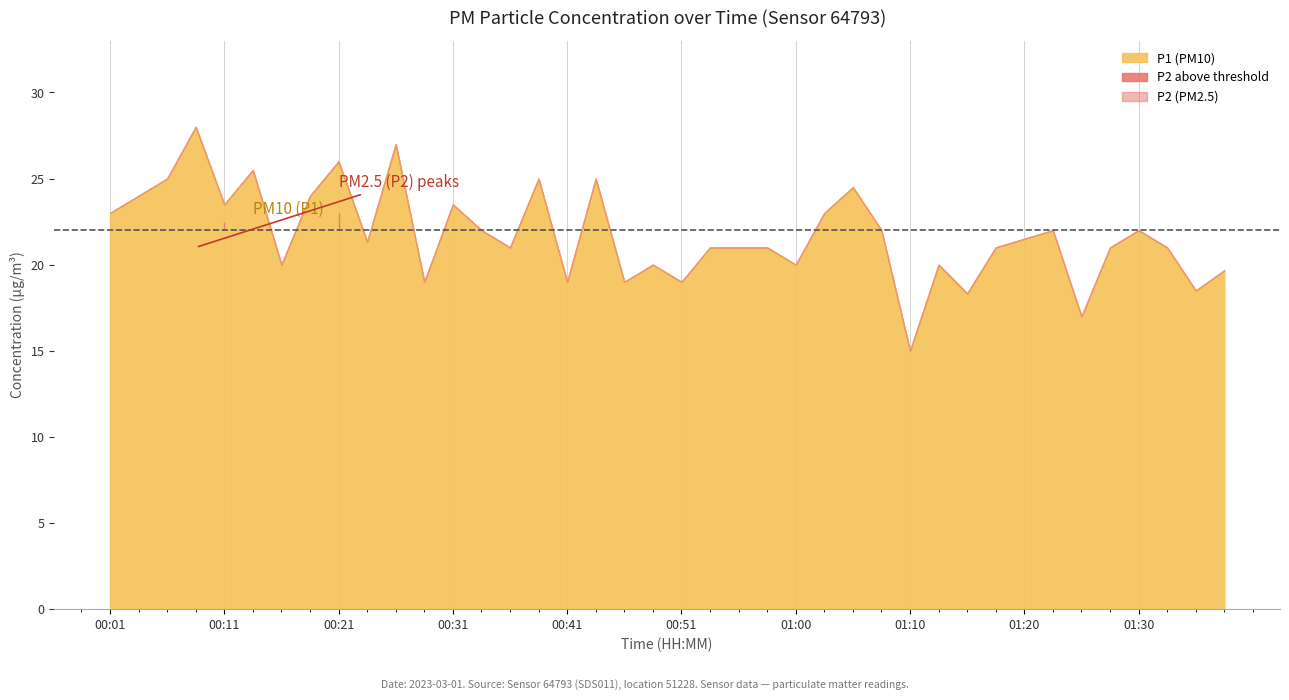

What is the difference between the P2 values at 01:08 and 01:27?

2.5